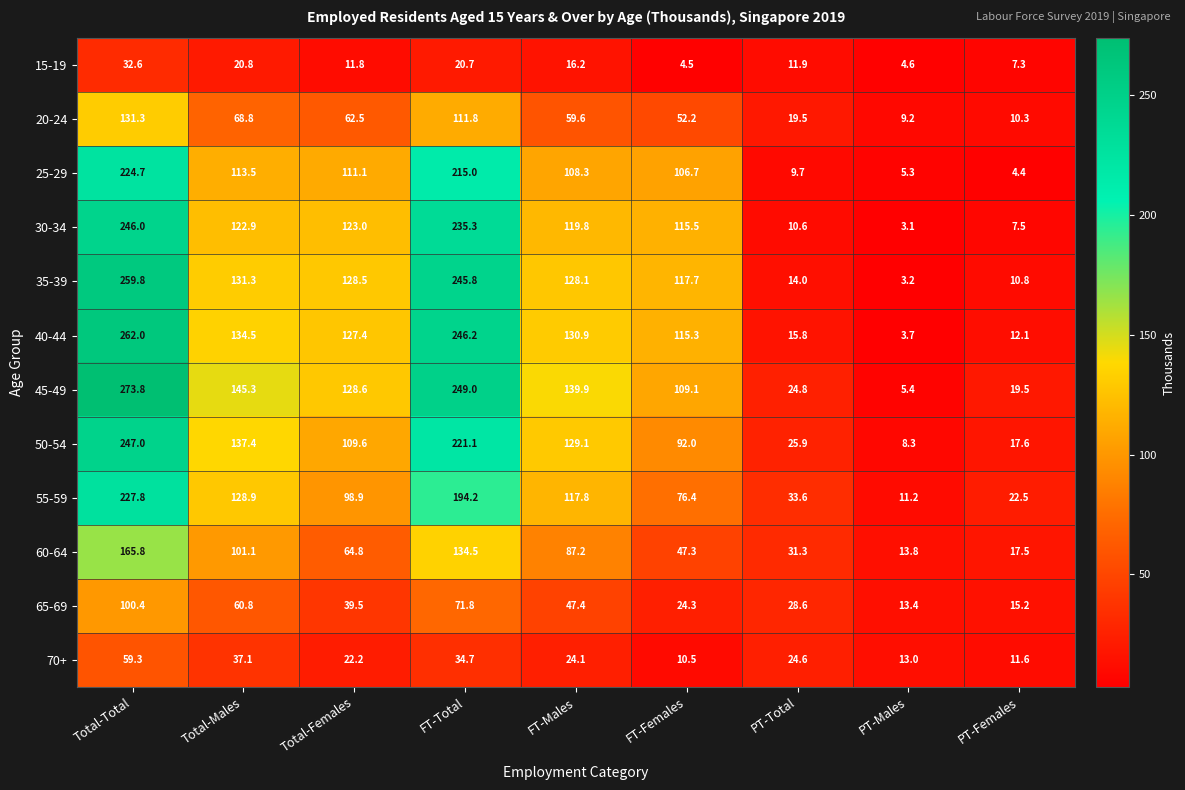

Is it true that 70+ equals 16.3 at PT-Females?

False